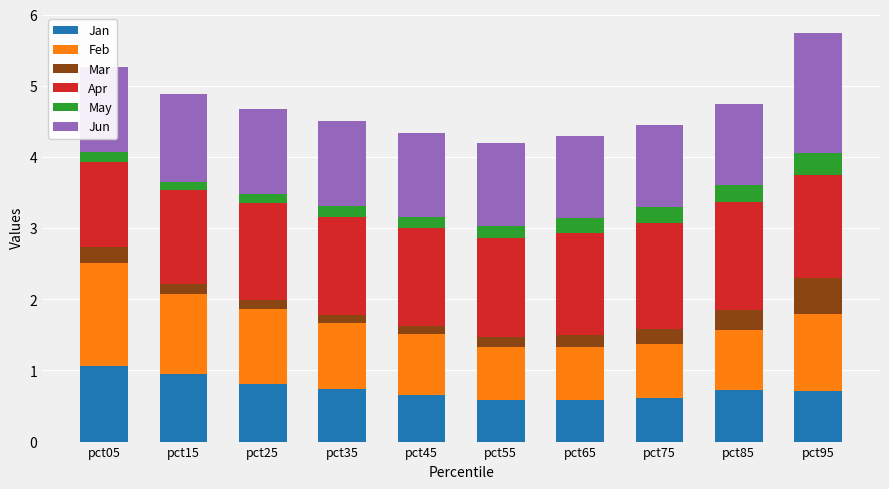

What is the total value across all series at pct55?

4.2